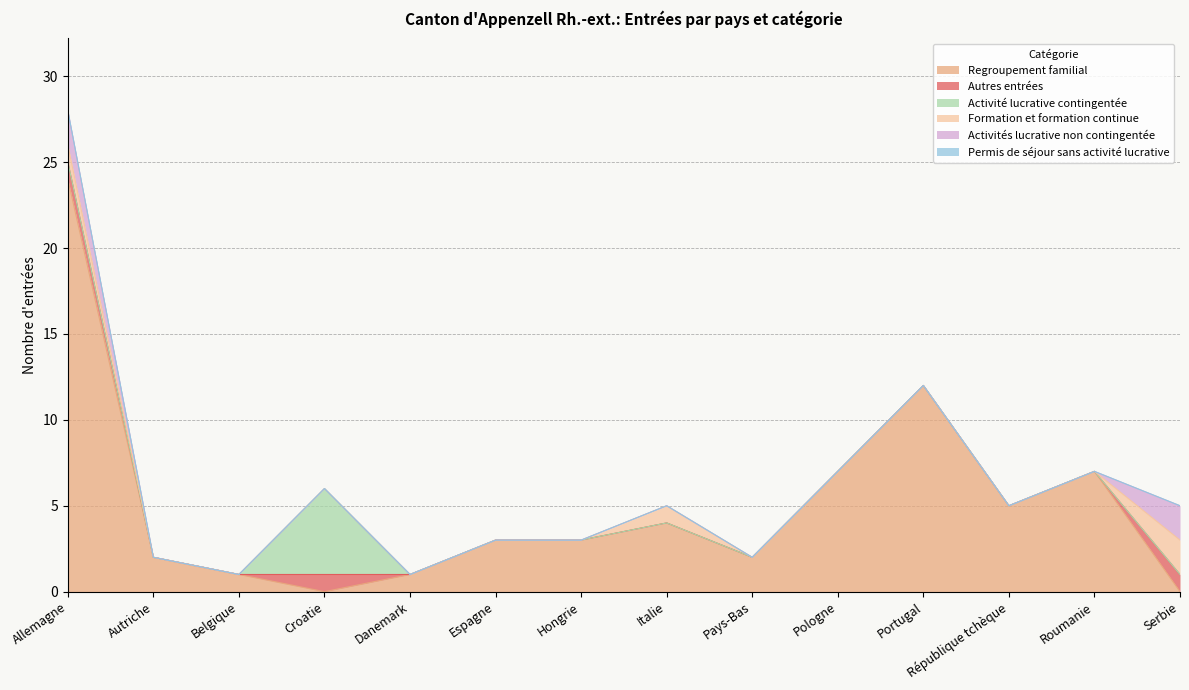

At Hongrie, list the series in order from largest to smallest.

Regroupement familial, Autres entrées, Activité lucrative contingentée, Formation et formation continue, Activités lucrative non contingentée, Permis de séjour sans activité lucrative